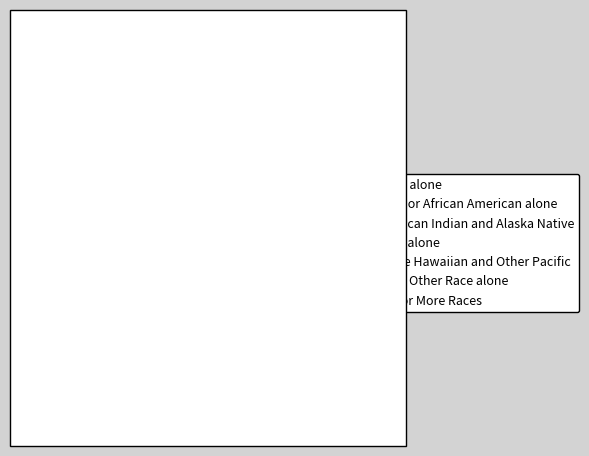

Which category has the biggest portion of the pie?

White alone